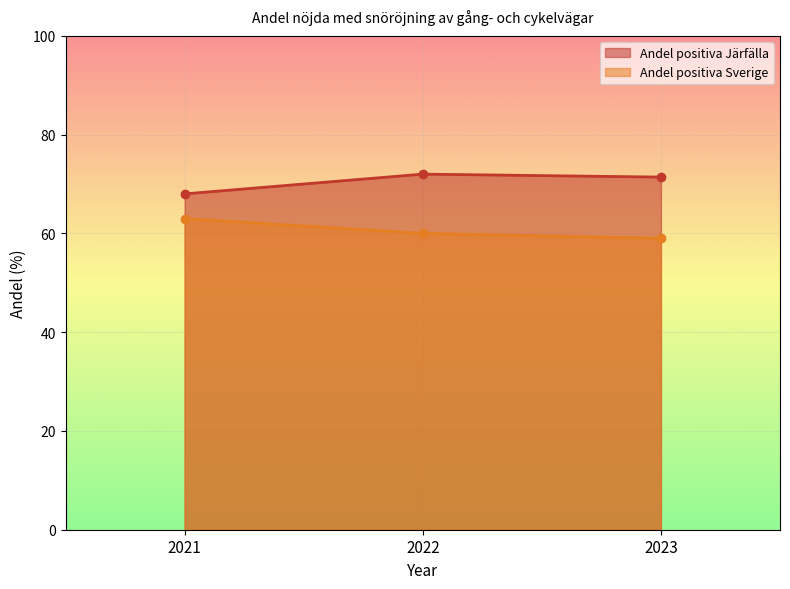

What is the value of the Andel positiva Sverige point at the 1st from the left?

63.0